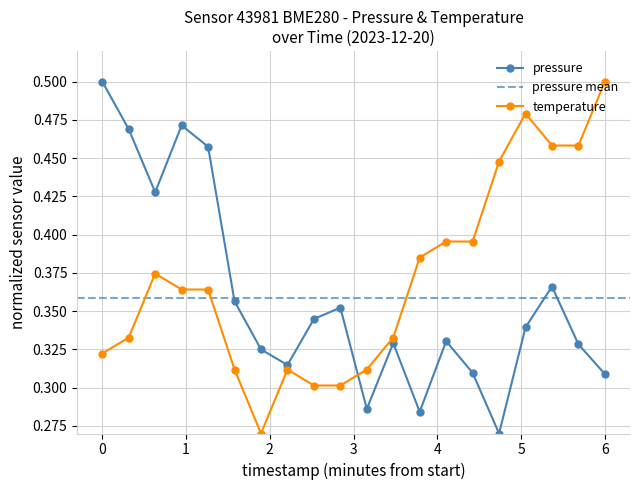

Is this an area chart (filled region under the line)?

No